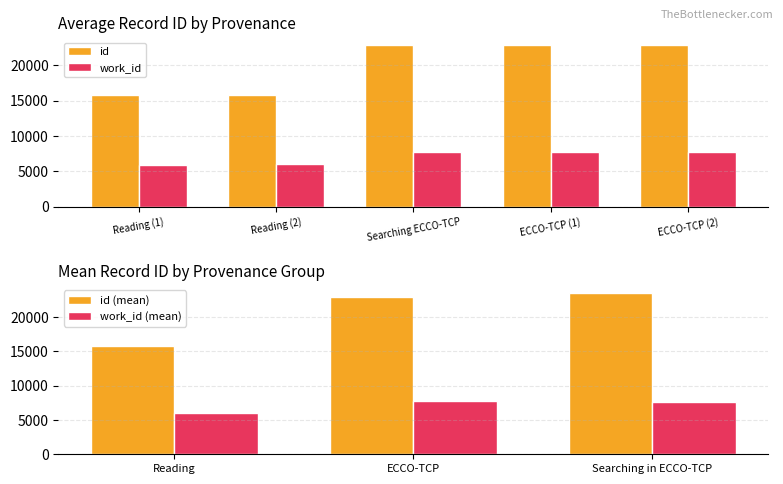

Reading left to right, extract all data points from this chart.

avg_id: 15754	15853	22871	22877	22880
avg_work_id: 5925	5960	7694	7694	7694